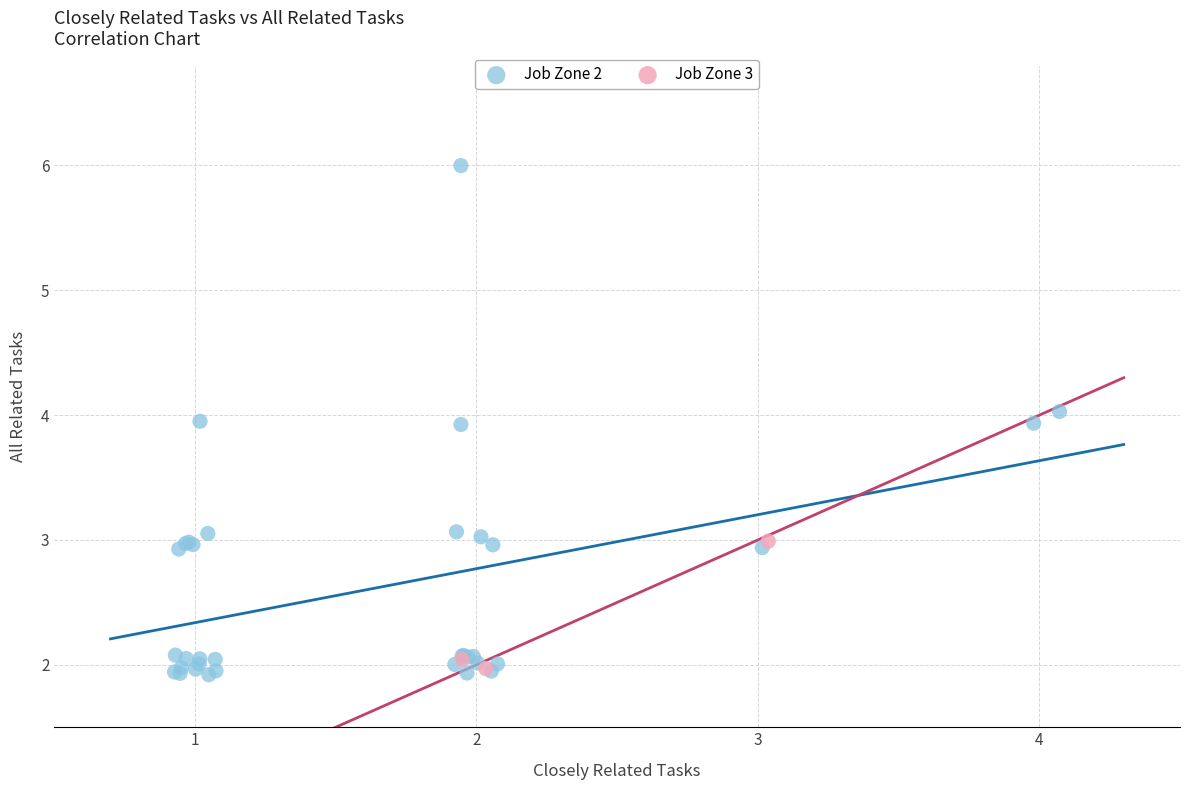

Which series contains the highest Y value?

Job Zone 2